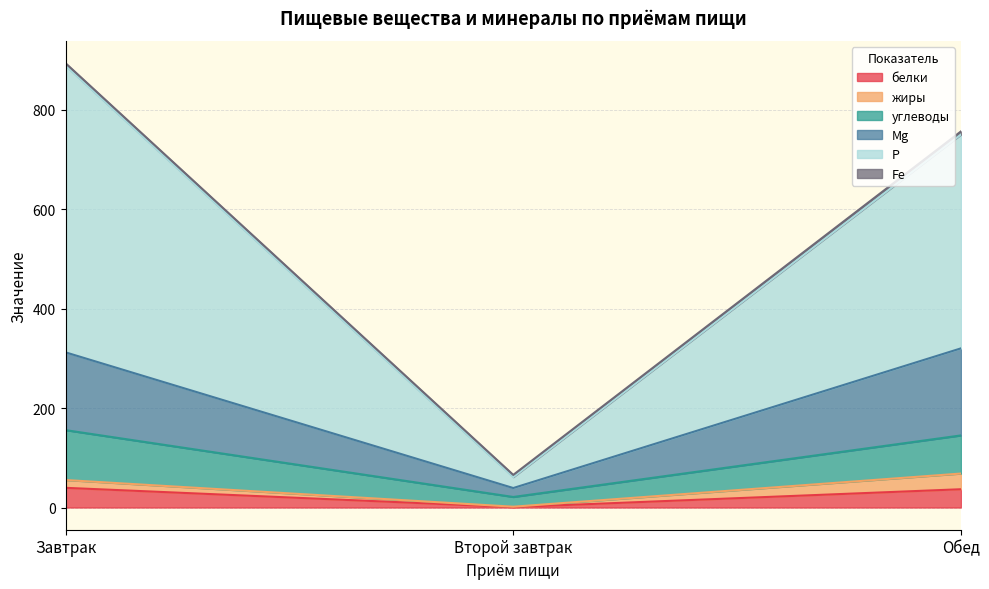

At how many categories does at least one series exceed 665?

2